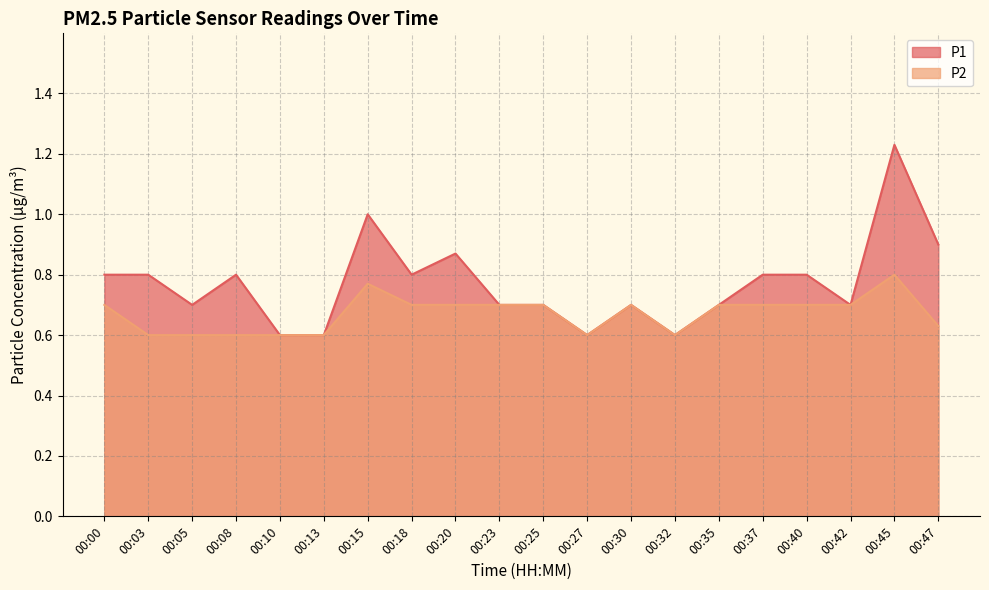

Rank the series by their average value, from highest to lowest.

P1, P2